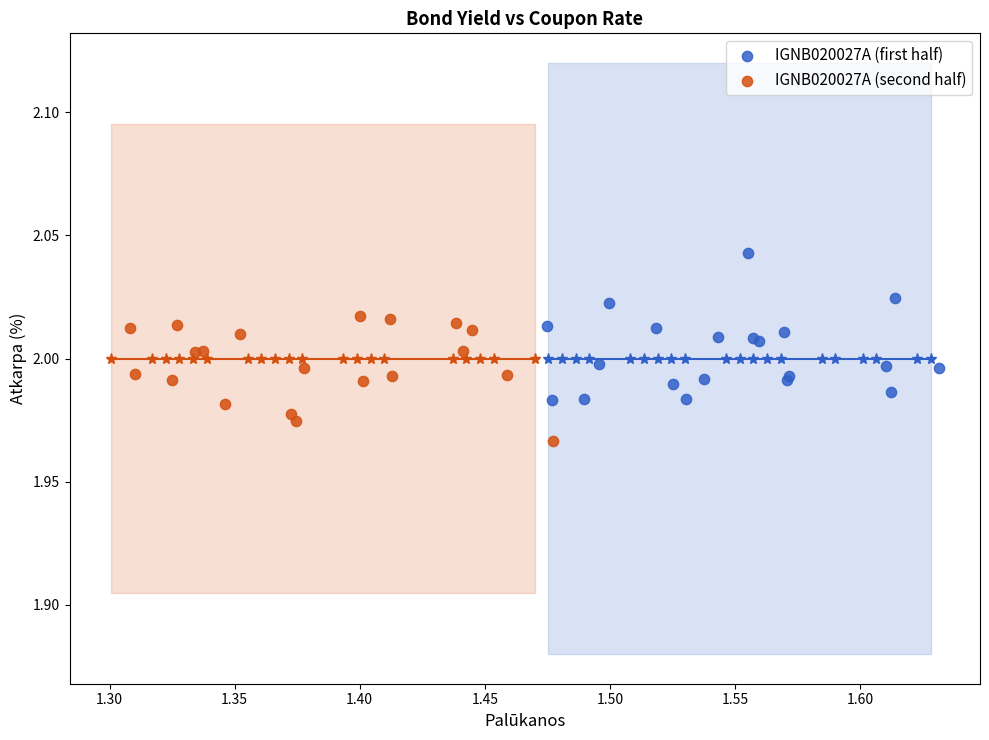

Which series contains the lowest Y value?

IGNB020027A (second half)